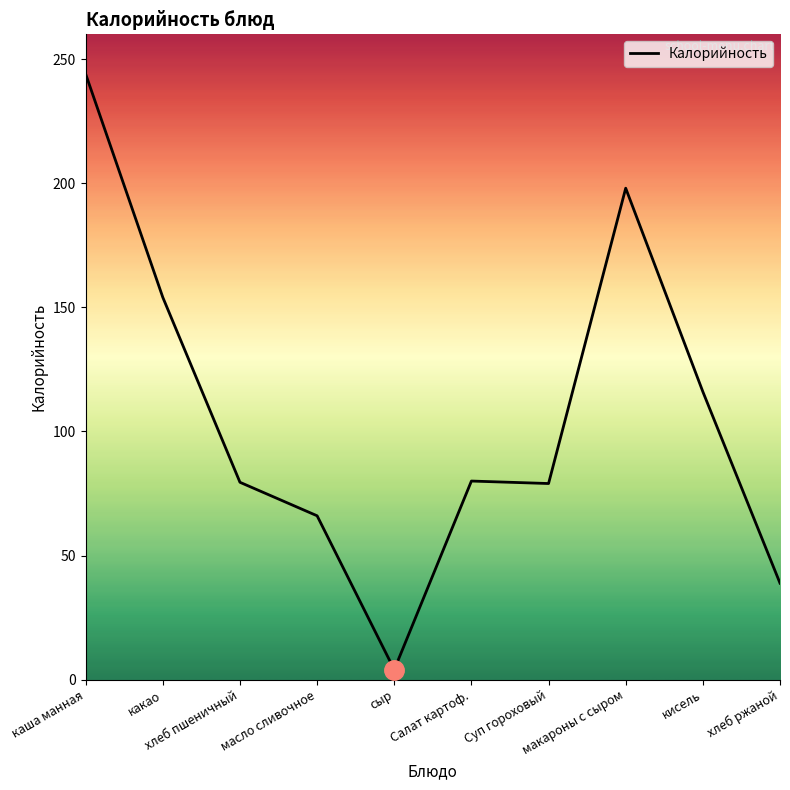

What is the change in value from какао to сыр?

-150.0